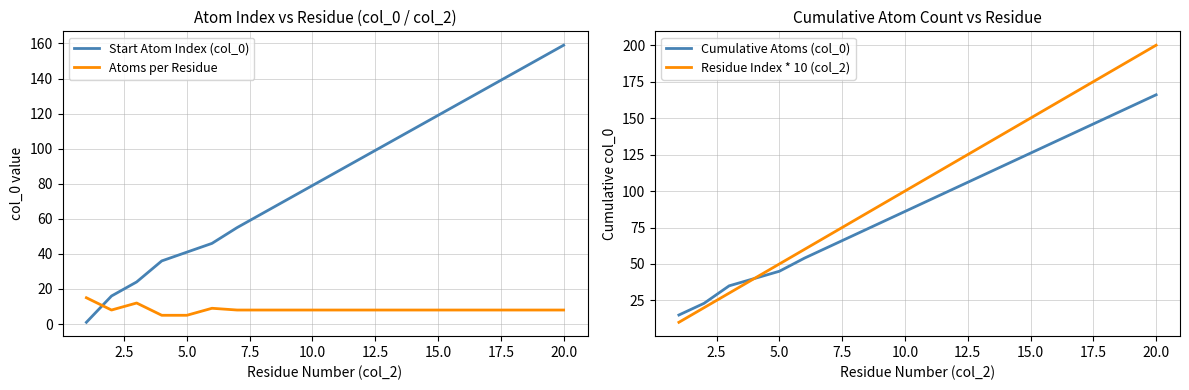

Reading right to left, transcribe all the data shown in this chart.

Start Atom Index (col_0): 159	151	143	135	127	119	111	103	95	87	79	71	63	55	46	41	36	24	16	1
Atoms per Residue: 8	8	8	8	8	8	8	8	8	8	8	8	8	8	9	5	5	12	8	15
Cumulative Atoms (col_0): 166	158	150	142	134	126	118	110	102	94	86	78	70	62	54	45	40	35	23	15
Residue Index * 10 (col_2): 200	190	180	170	160	150	140	130	120	110	100	90	80	70	60	50	40	30	20	10